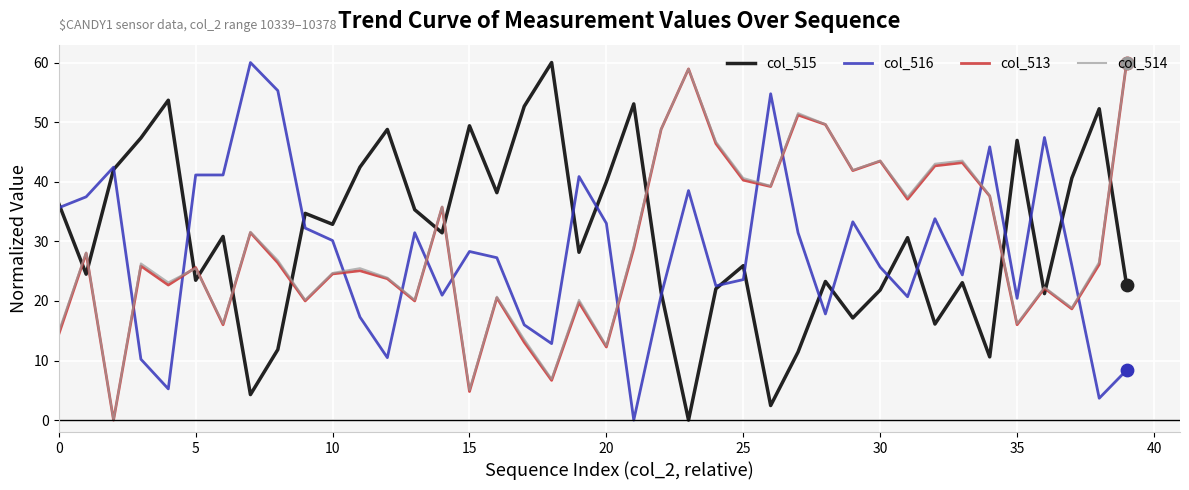

What is the maximum value shown in the chart?

60.0